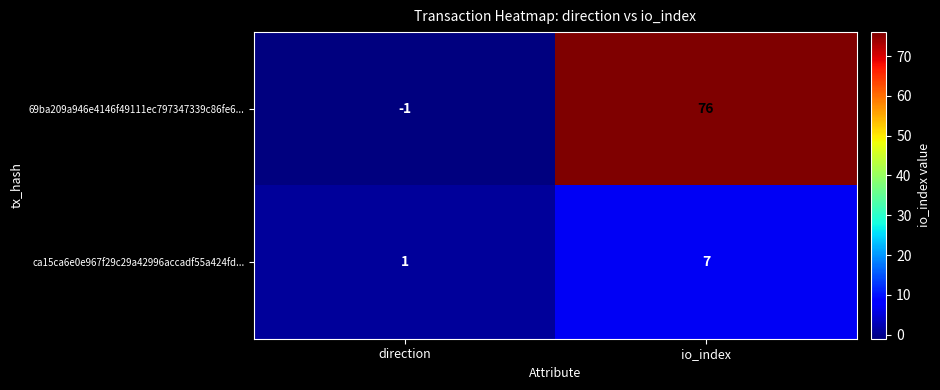

Rank the series at direction from lowest to highest value.

69ba209a946e4146f49111ec797347339c86fe6..., ca15ca6e0e967f29c29a42996accadf55a424fd...